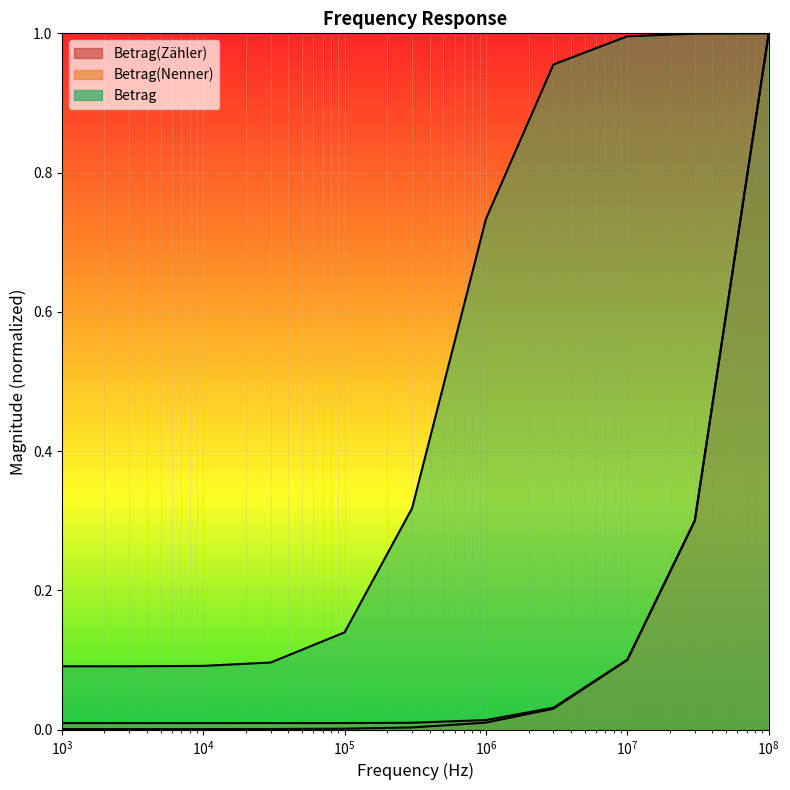

Which category has the lowest value in the Betrag series?

1000